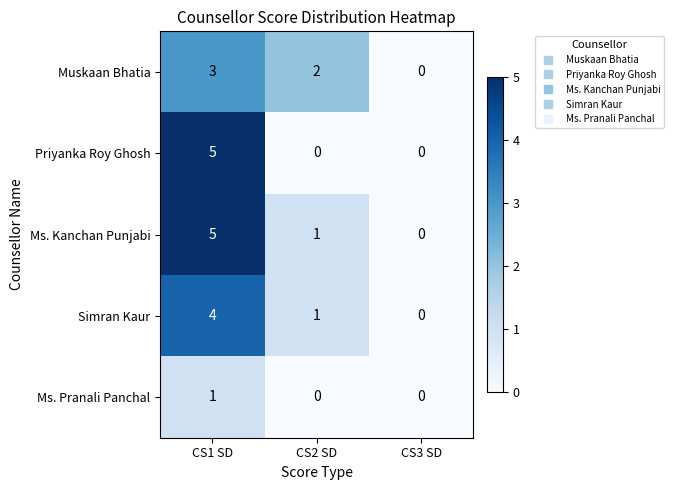

Count the Ms. Pranali Panchal values in the range 0 to 1.

3